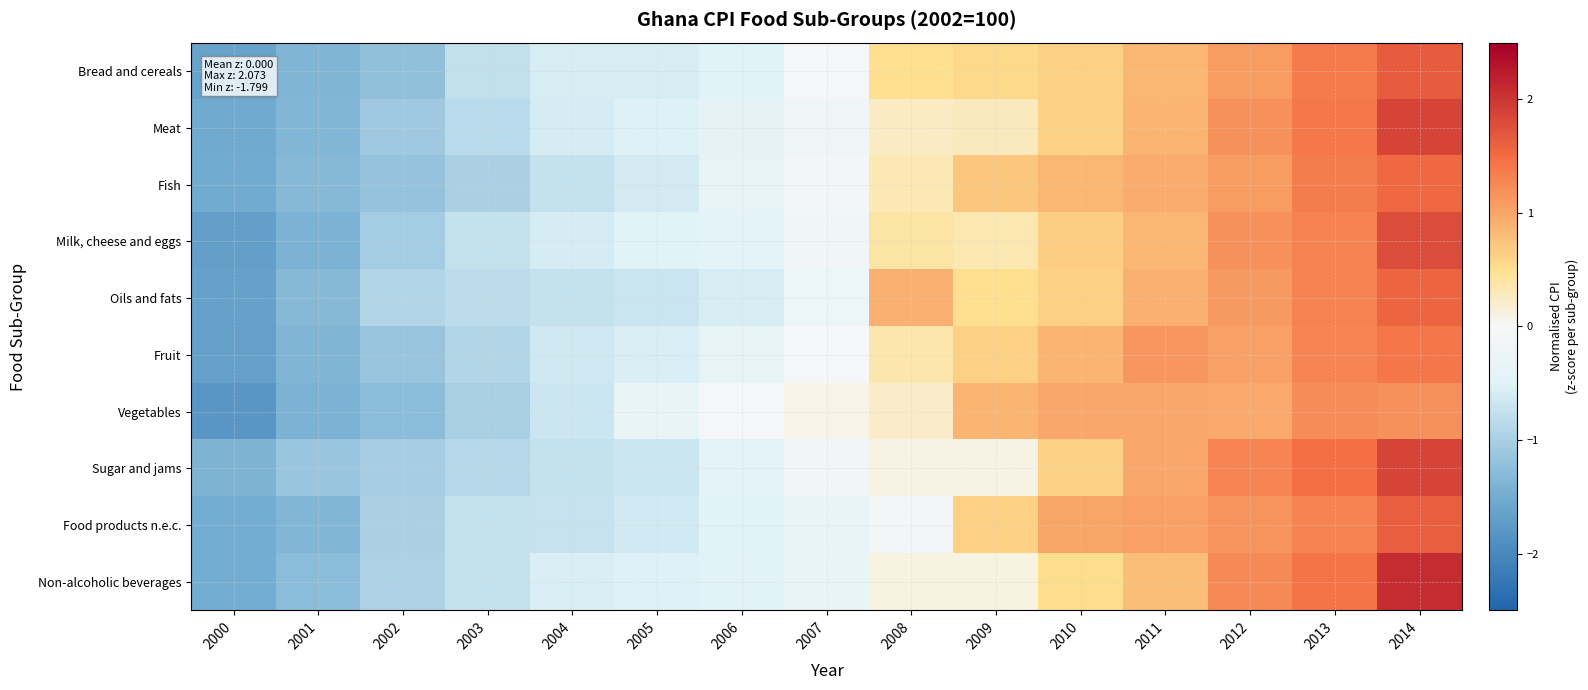

Reading left to right, transcribe all the data shown in this chart.

Bread and cereals: 2000=-1.6	2001=-1.4	2002=-1.2	2003=-0.8	2004=-0.6	2005=-0.6	2006=-0.5	2007=-0.0	2008=0.5	2009=0.6	2010=0.6	2011=0.9	2012=1.1	2013=1.4	2014=1.6
Meat: 2000=-1.5	2001=-1.4	2002=-1.1	2003=-0.9	2004=-0.6	2005=-0.5	2006=-0.4	2007=-0.2	2008=0.2	2009=0.3	2010=0.6	2011=0.9	2012=1.2	2013=1.4	2014=1.9
Fish: 2000=-1.5	2001=-1.3	2002=-1.2	2003=-1.0	2004=-0.7	2005=-0.6	2006=-0.4	2007=-0.1	2008=0.3	2009=0.7	2010=0.8	2011=1.0	2012=1.1	2013=1.4	2014=1.5
Milk, cheese and eggs: 2000=-1.7	2001=-1.4	2002=-1.0	2003=-0.7	2004=-0.6	2005=-0.5	2006=-0.4	2007=-0.2	2008=0.4	2009=0.4	2010=0.6	2011=0.8	2012=1.2	2013=1.3	2014=1.8
Oils and fats: 2000=-1.6	2001=-1.3	2002=-0.9	2003=-0.8	2004=-0.7	2005=-0.7	2006=-0.6	2007=-0.2	2008=0.9	2009=0.5	2010=0.6	2011=0.9	2012=1.1	2013=1.3	2014=1.6
Fruit: 2000=-1.7	2001=-1.4	2002=-1.2	2003=-0.9	2004=-0.7	2005=-0.6	2006=-0.3	2007=-0.1	2008=0.4	2009=0.6	2010=0.9	2011=1.1	2012=1.1	2013=1.3	2014=1.4
Vegetables: 2000=-1.8	2001=-1.4	2002=-1.3	2003=-1.0	2004=-0.7	2005=-0.3	2006=-0.0	2007=0.1	2008=0.2	2009=0.9	2010=1.0	2011=1.0	2012=1.0	2013=1.2	2014=1.2
Sugar and jams: 2000=-1.4	2001=-1.1	2002=-1.0	2003=-0.9	2004=-0.7	2005=-0.7	2006=-0.4	2007=-0.1	2008=0.1	2009=0.1	2010=0.6	2011=1.0	2012=1.3	2013=1.5	2014=1.9
Food products n.e.c.: 2000=-1.5	2001=-1.4	2002=-1.0	2003=-0.8	2004=-0.7	2005=-0.6	2006=-0.5	2007=-0.3	2008=-0.1	2009=0.6	2010=1.0	2011=1.0	2012=1.2	2013=1.3	2014=1.6
Non-alcoholic beverages: 2000=-1.5	2001=-1.3	2002=-1.0	2003=-0.7	2004=-0.6	2005=-0.5	2006=-0.5	2007=-0.3	2008=0.1	2009=0.1	2010=0.5	2011=0.8	2012=1.2	2013=1.4	2014=2.1